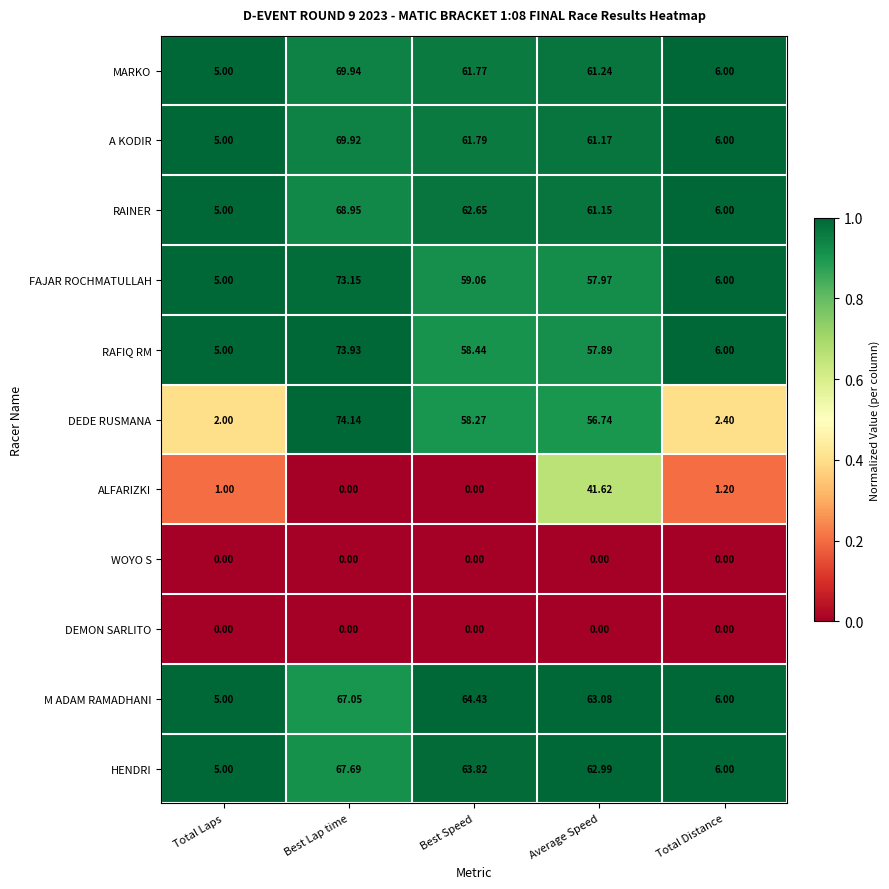

At which label does A KODIR first exceed 61?

Best Lap time